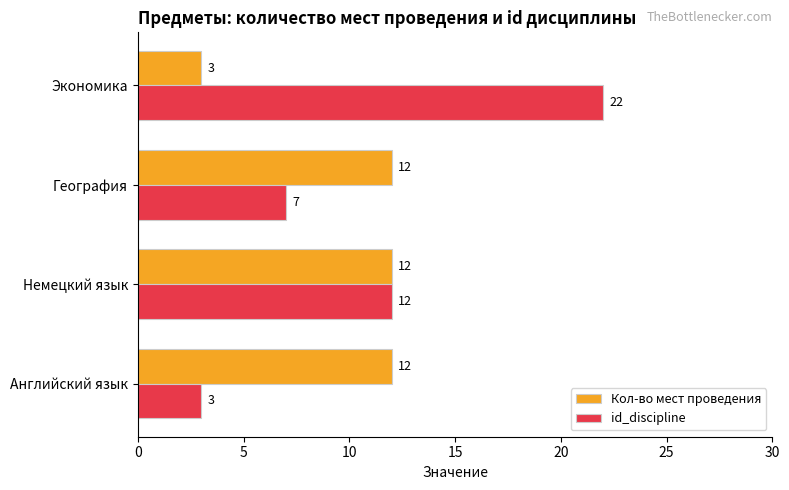

Is it true that id_discipline equals 18 at Немецкий язык?

False